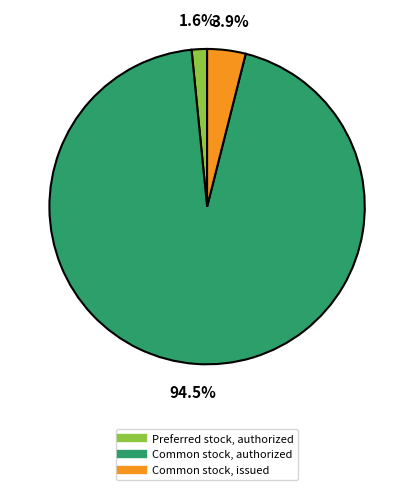

Count the number of slices in the pie.

3